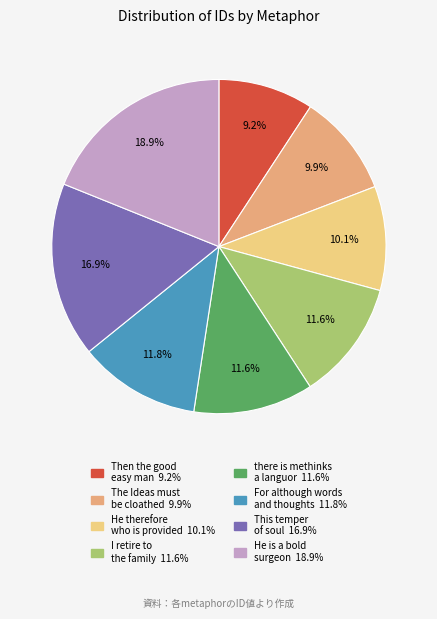

Is there any slice that represents more than half of the pie?

No